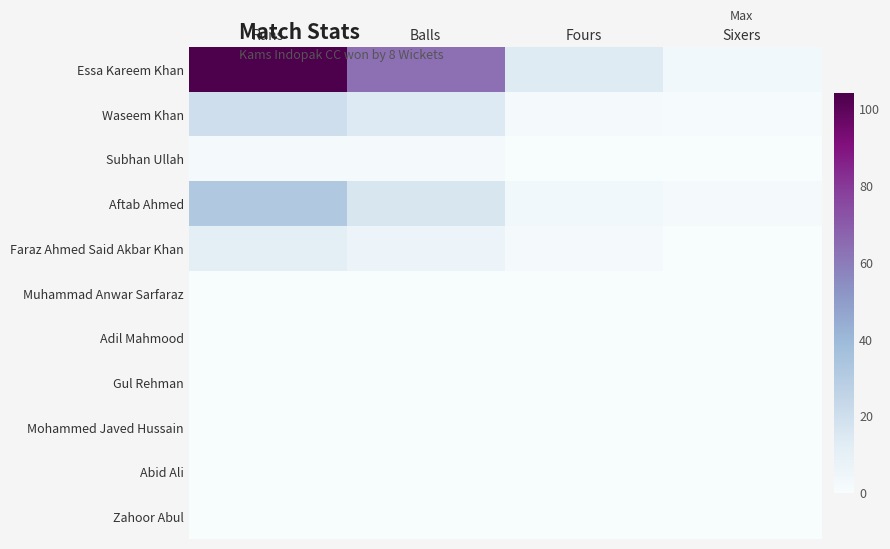

Which series has the widest spread of values?

Essa Kareem Khan